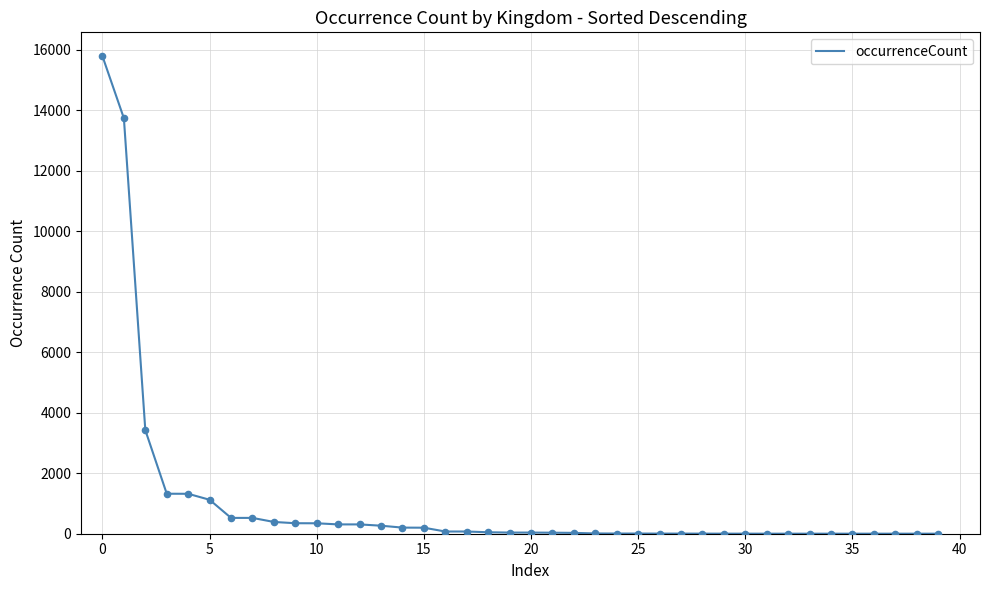

What is the difference between the maximum and minimum values?

15783